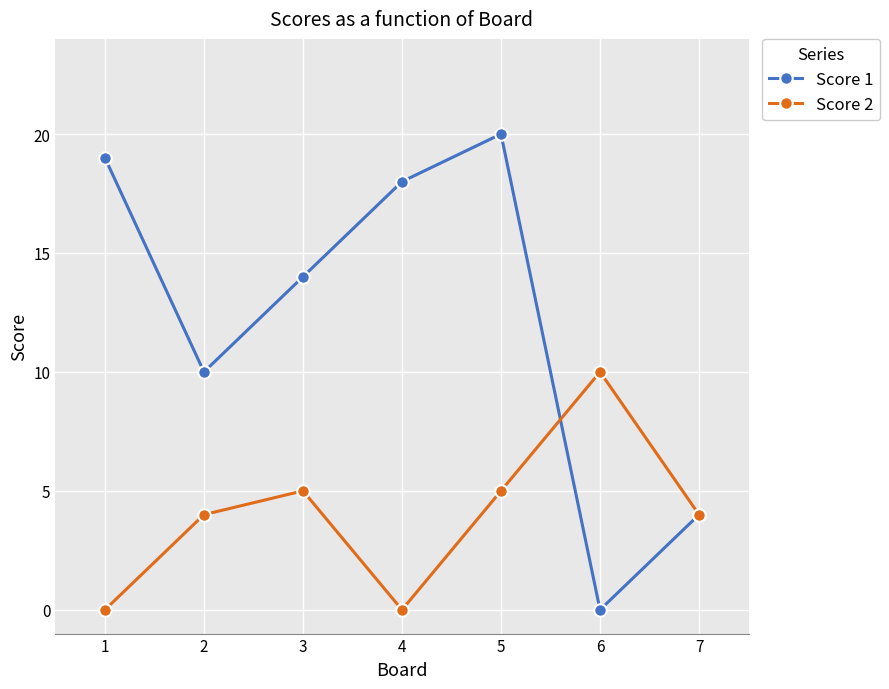

How many interior local valleys does the Score 2 series have?

1